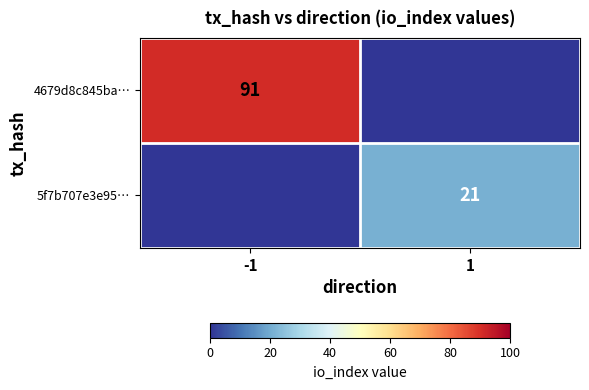

The 4679d8c845ba… series shows 91 at -1. True or false?

True